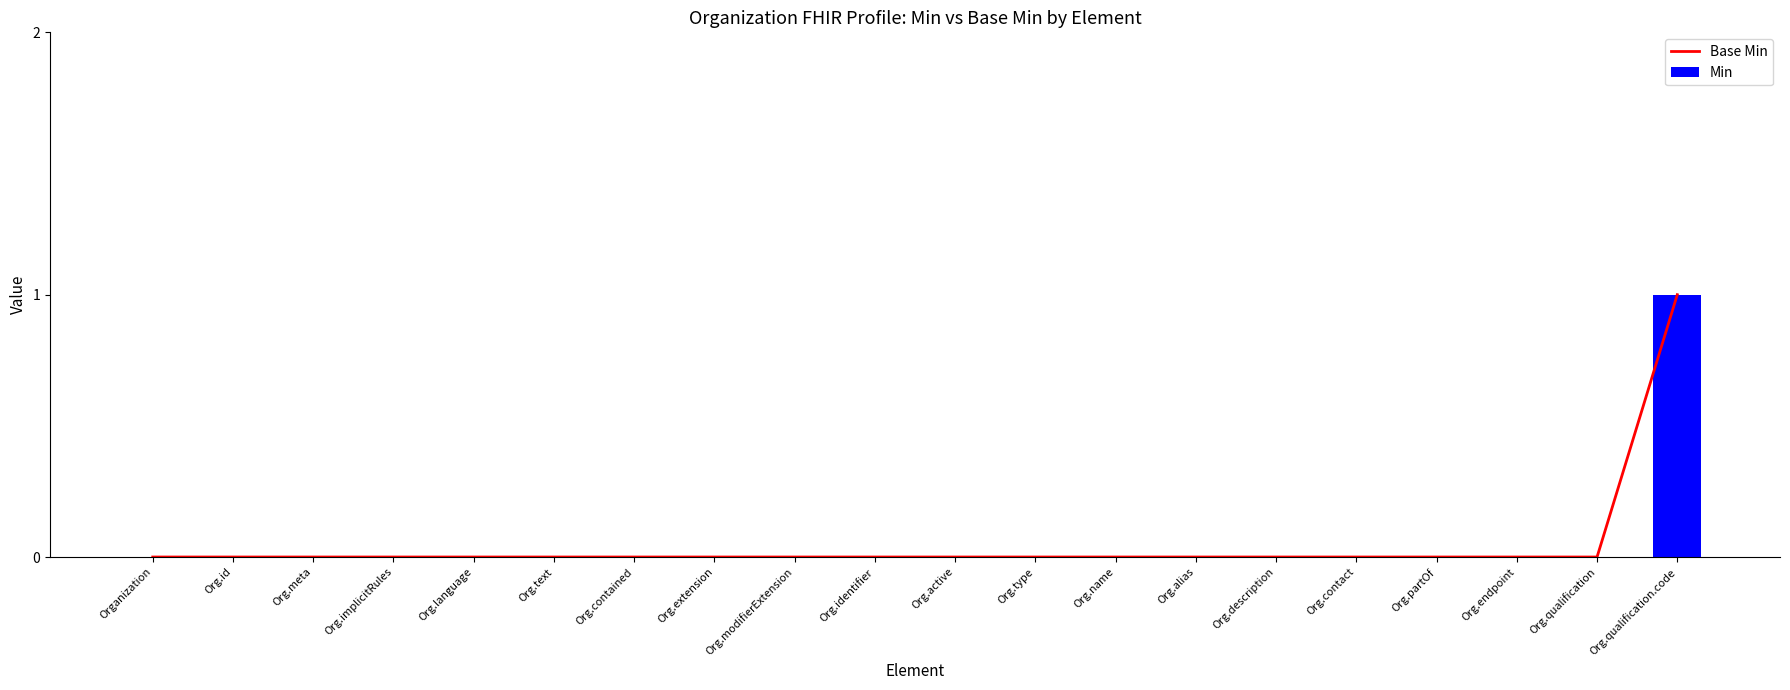

How many positive values does the Base Min series have?

1